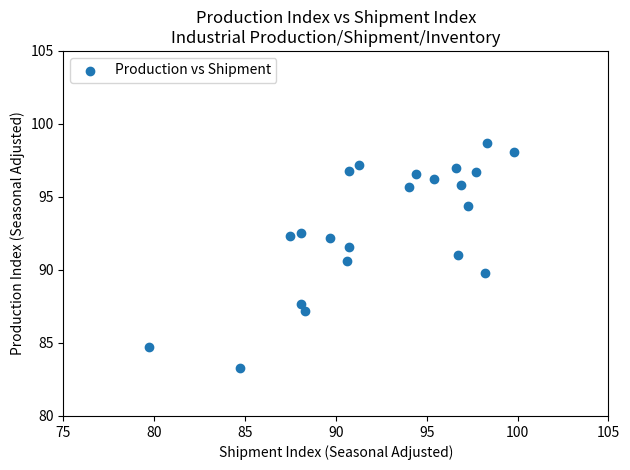

What is the range of X values (max minus min)?

20.1